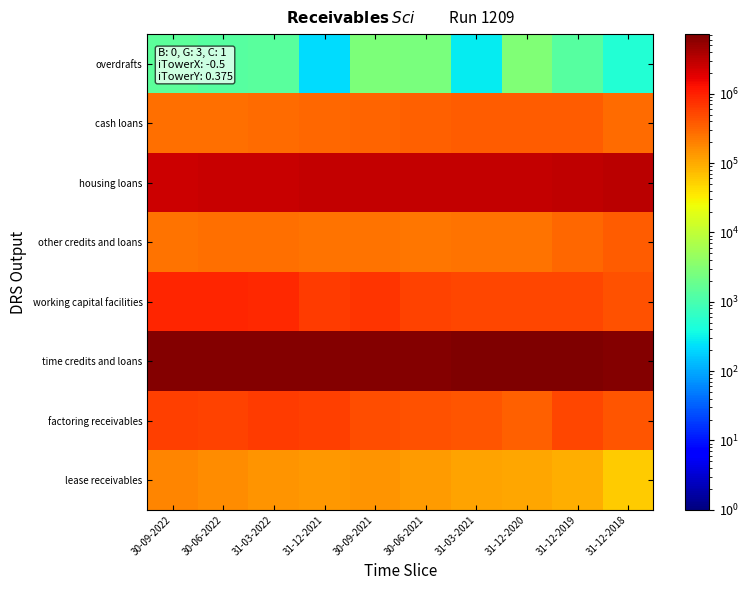

What is the smallest value displayed?

225